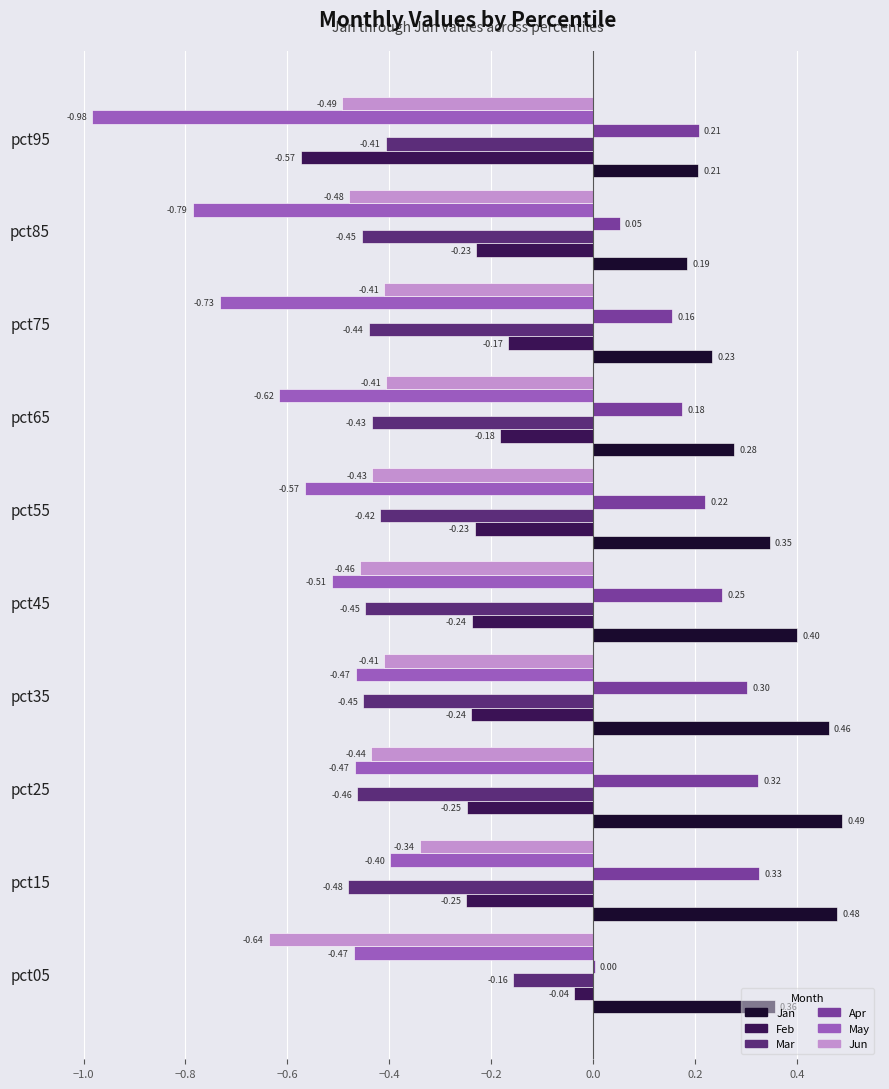

What is the total value across all series at pct55?

-1.1